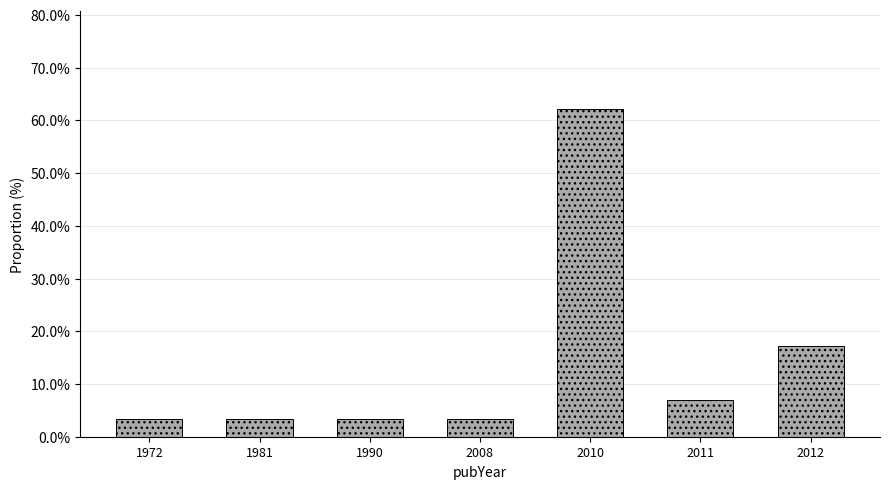

Reading left to right, extract all data points from this chart.

3.4	3.4	3.4	3.4	62.1	6.9	17.2